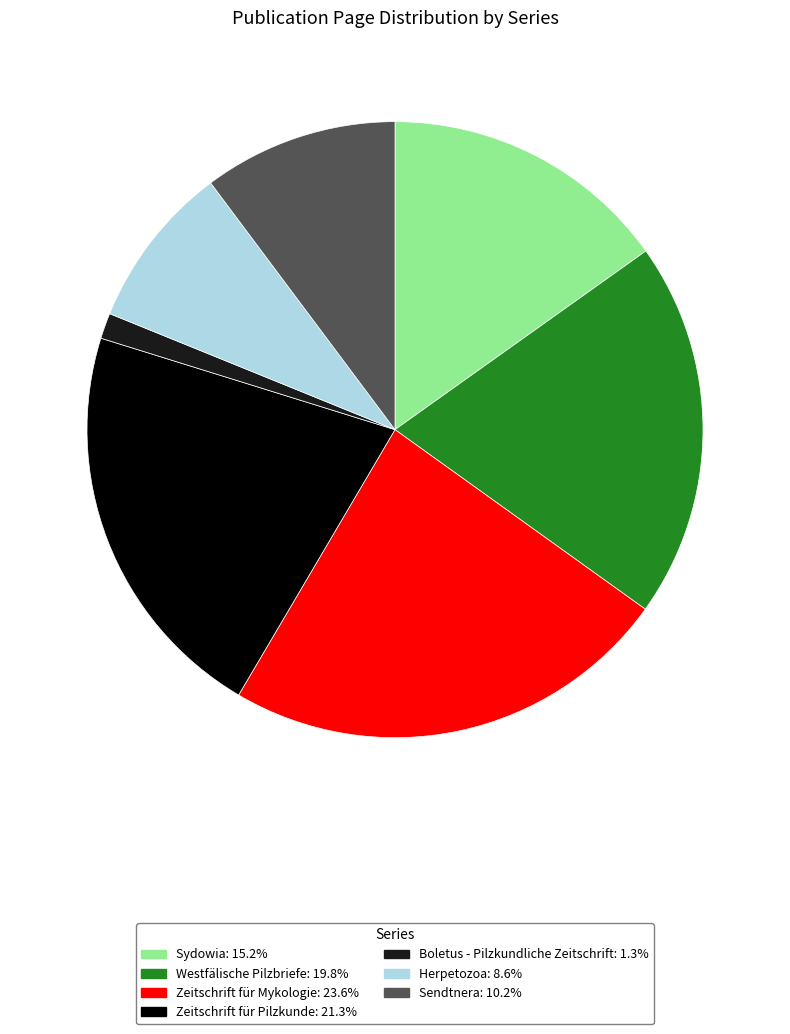

Is the sum of Zeitschrift für Pilzkunde and Sendtnera greater than half?

No